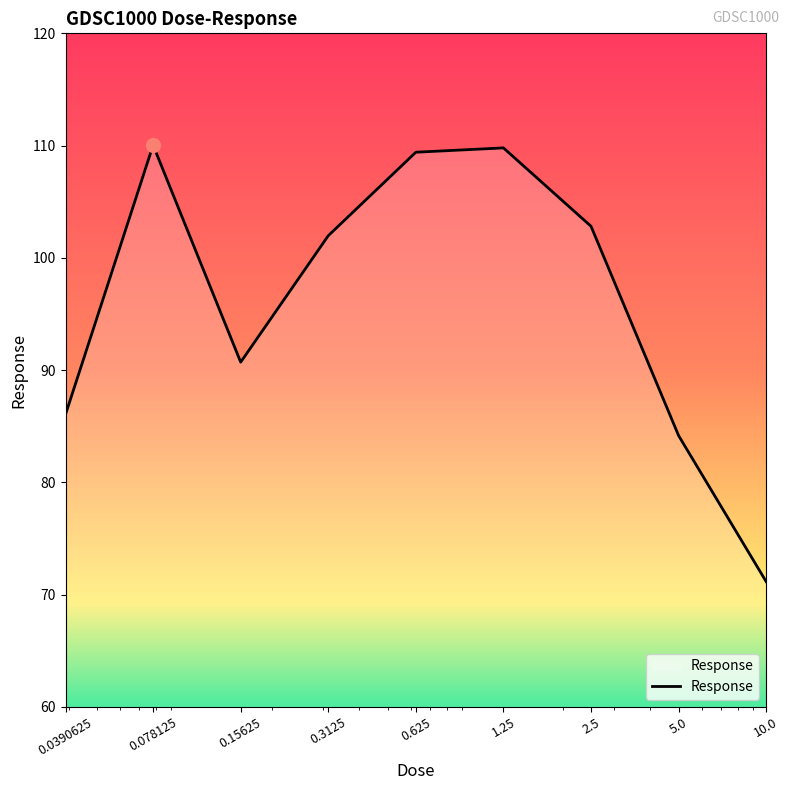

What is the maximum value shown in the chart?

110.0